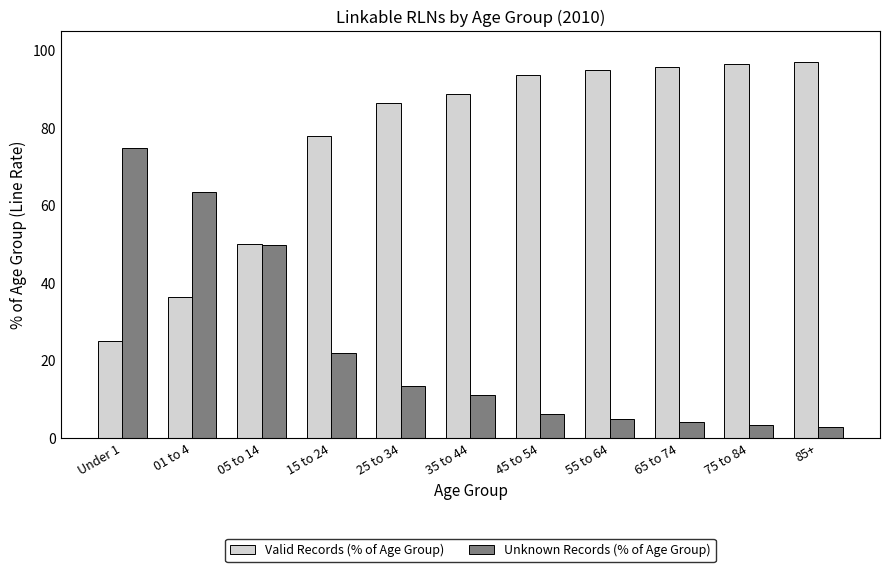

At 55 to 64, list the series in order from largest to smallest.

Valid Records (% of Age Group), Unknown Records (% of Age Group)